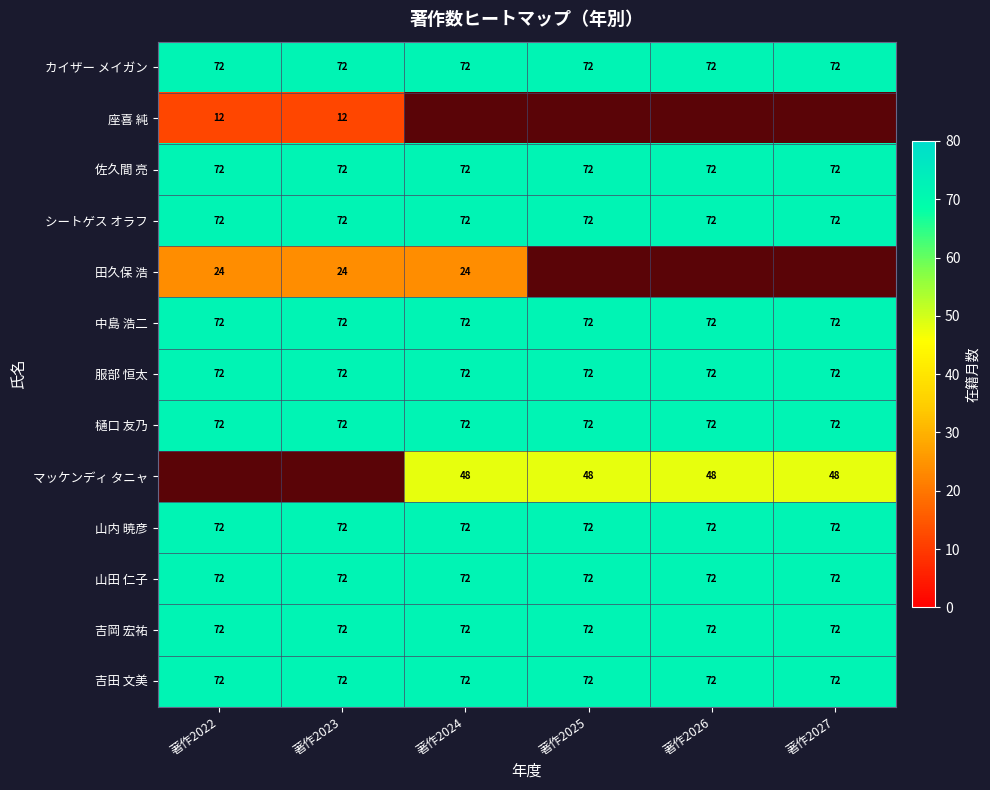

Which category has the lowest value across all series?

著作2022